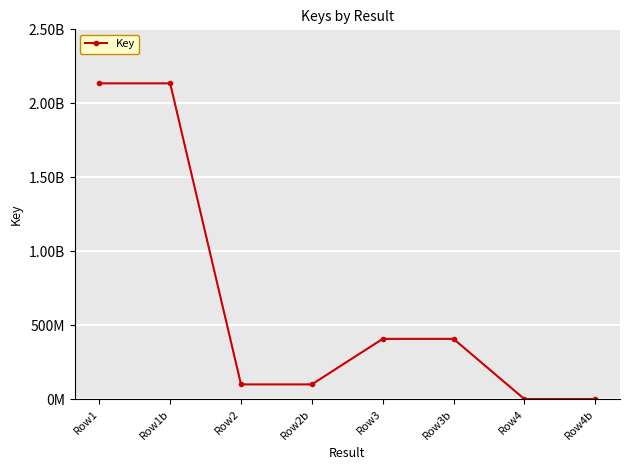

Which category has the highest value across all series?

Row1